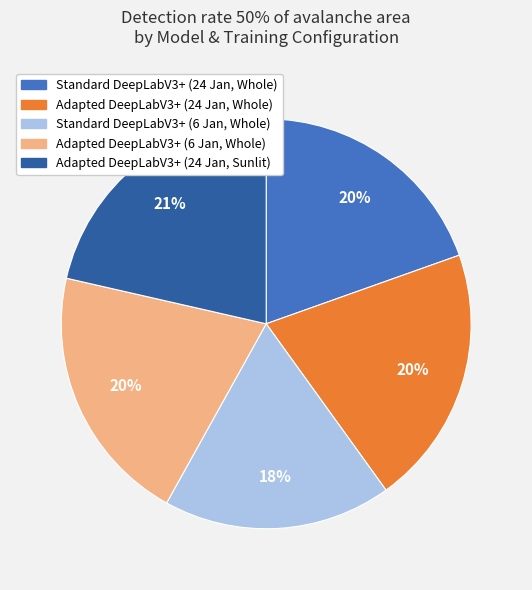

Count the number of slices in the pie.

5